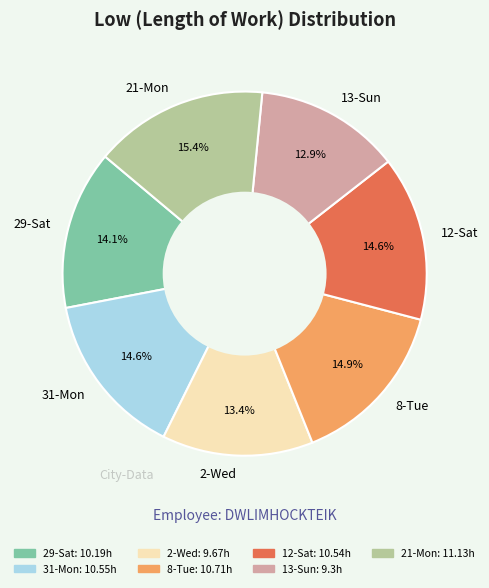

To the nearest percent, what portion does 12-Sat represent?

15%